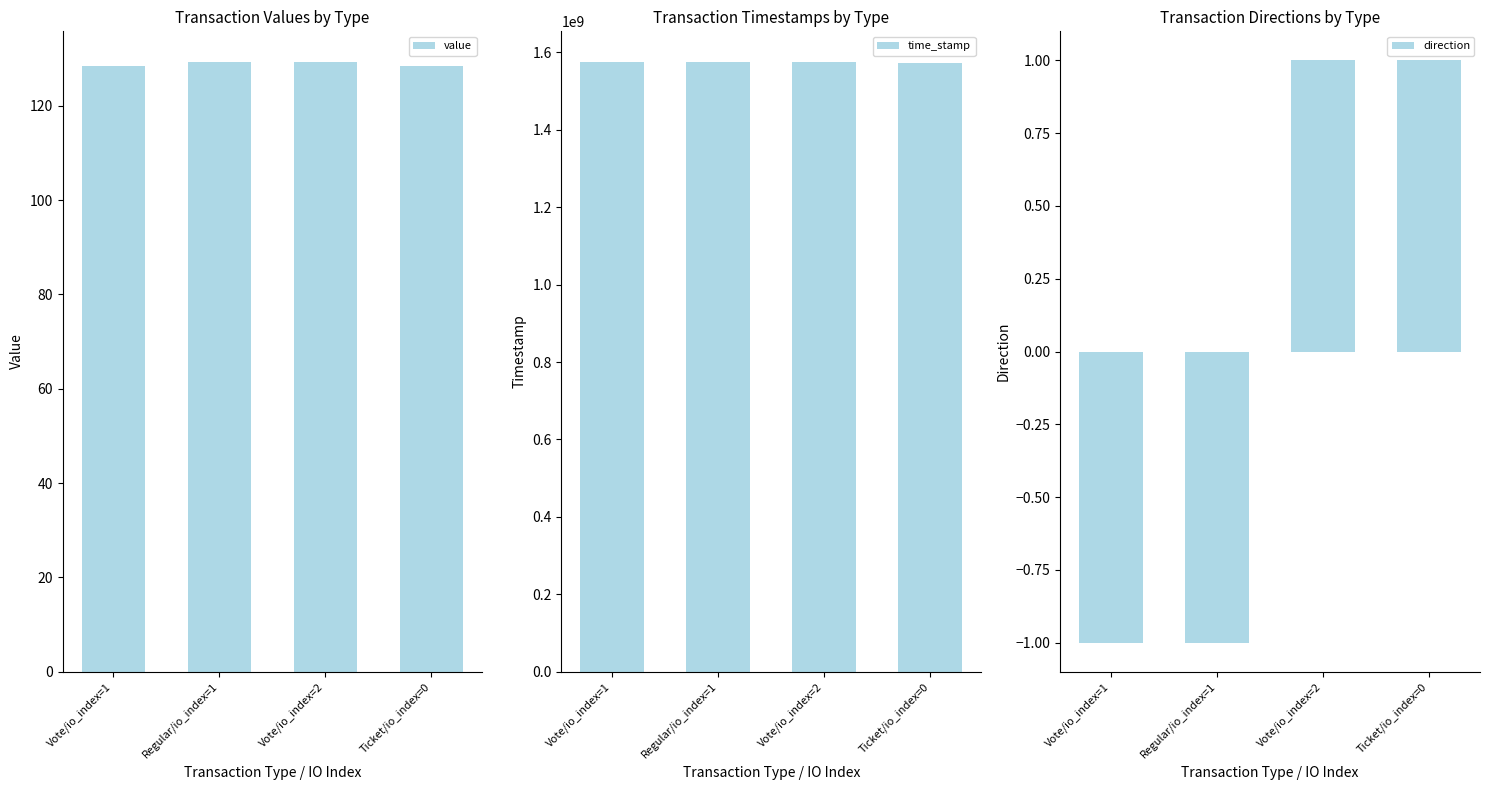

How many data points does each series have?

4